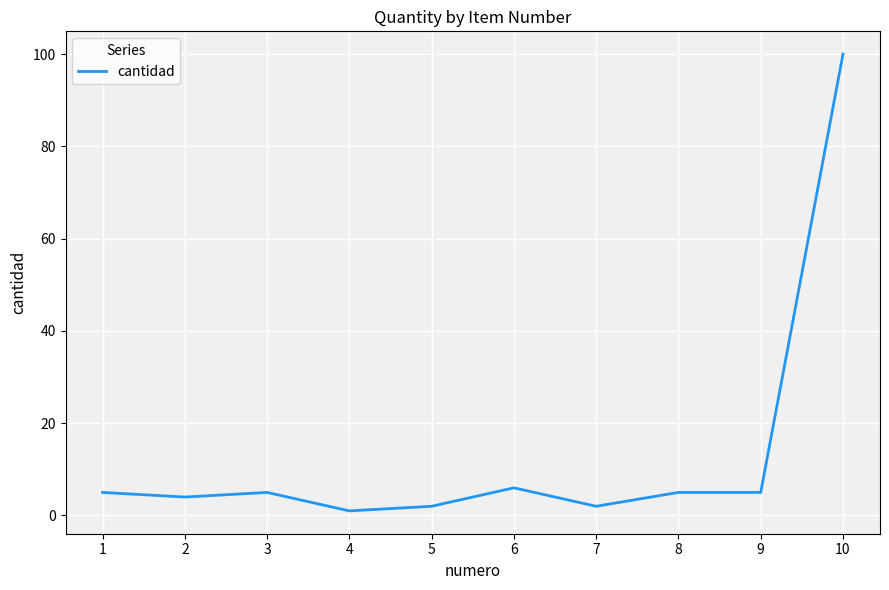

Approximately how many times larger is the value at 4 compared to 6?

0.2